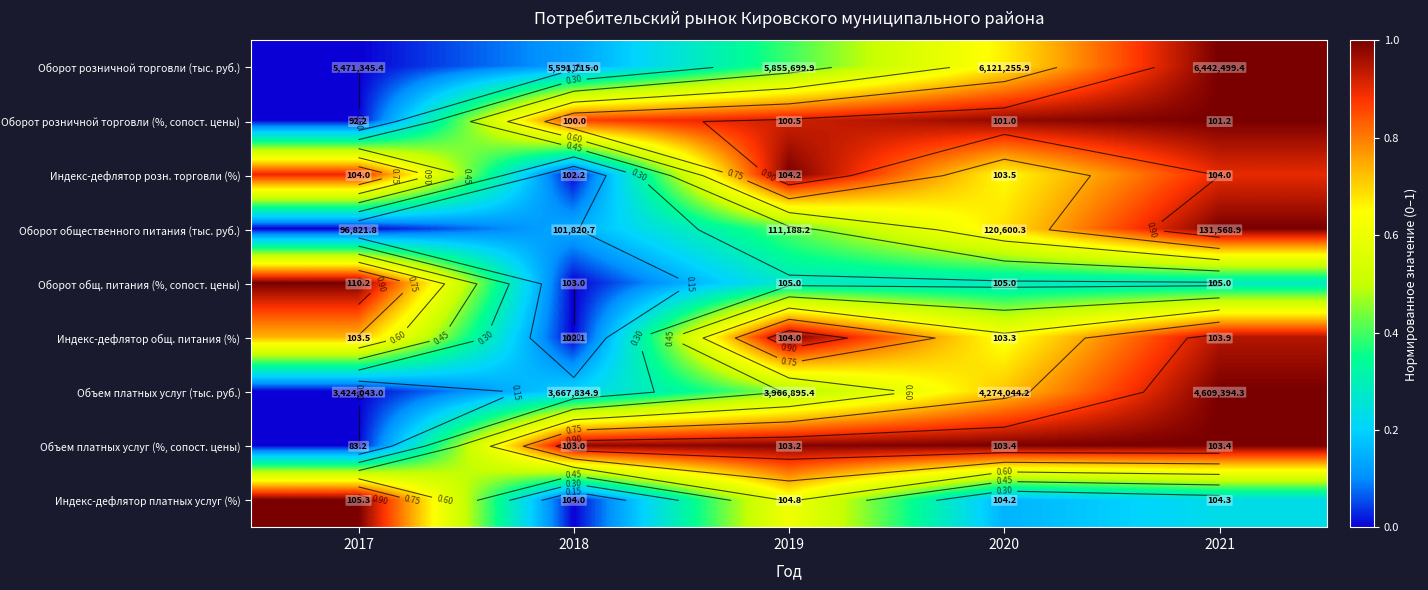

What is the total value across all series at 2021?

7.4